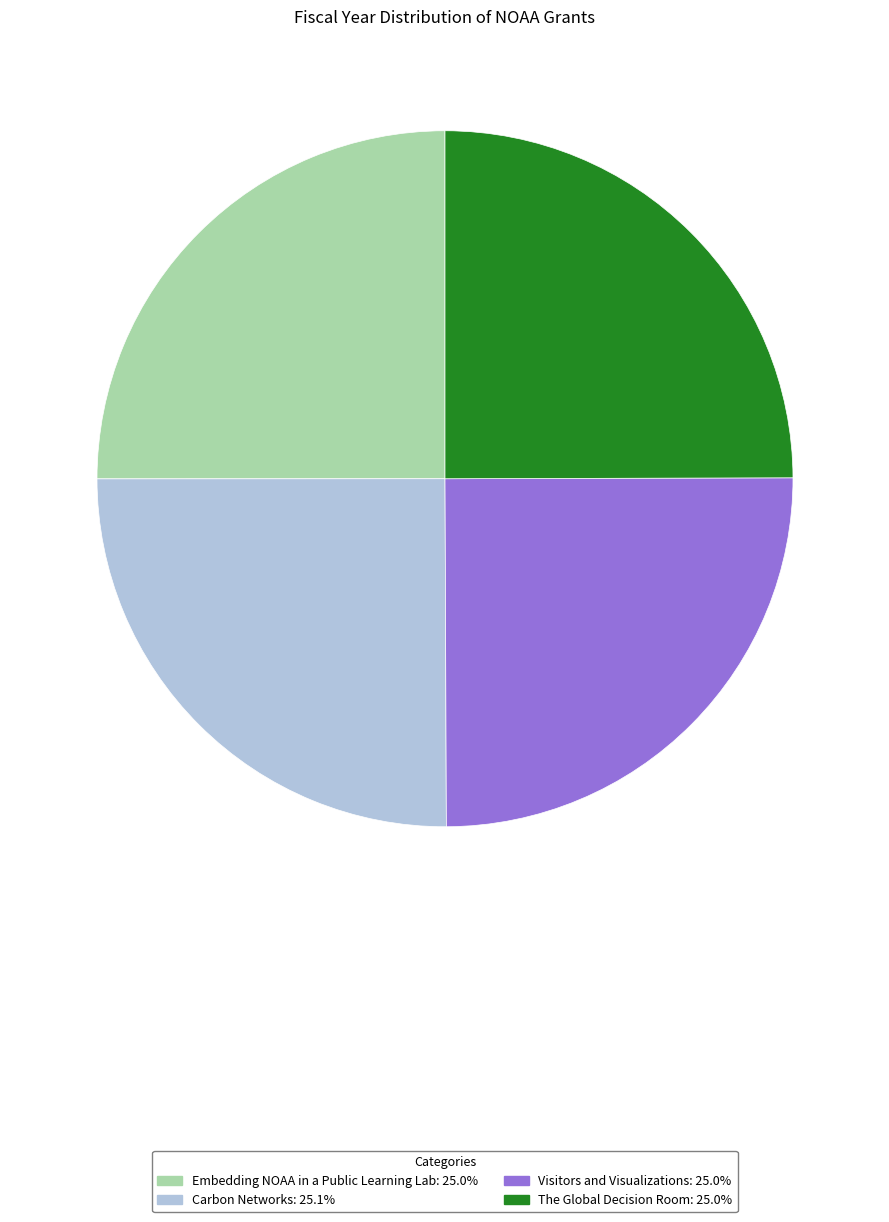

The Embedding NOAA in a Public Learning Lab slice represents 16% of the pie. True or false?

False